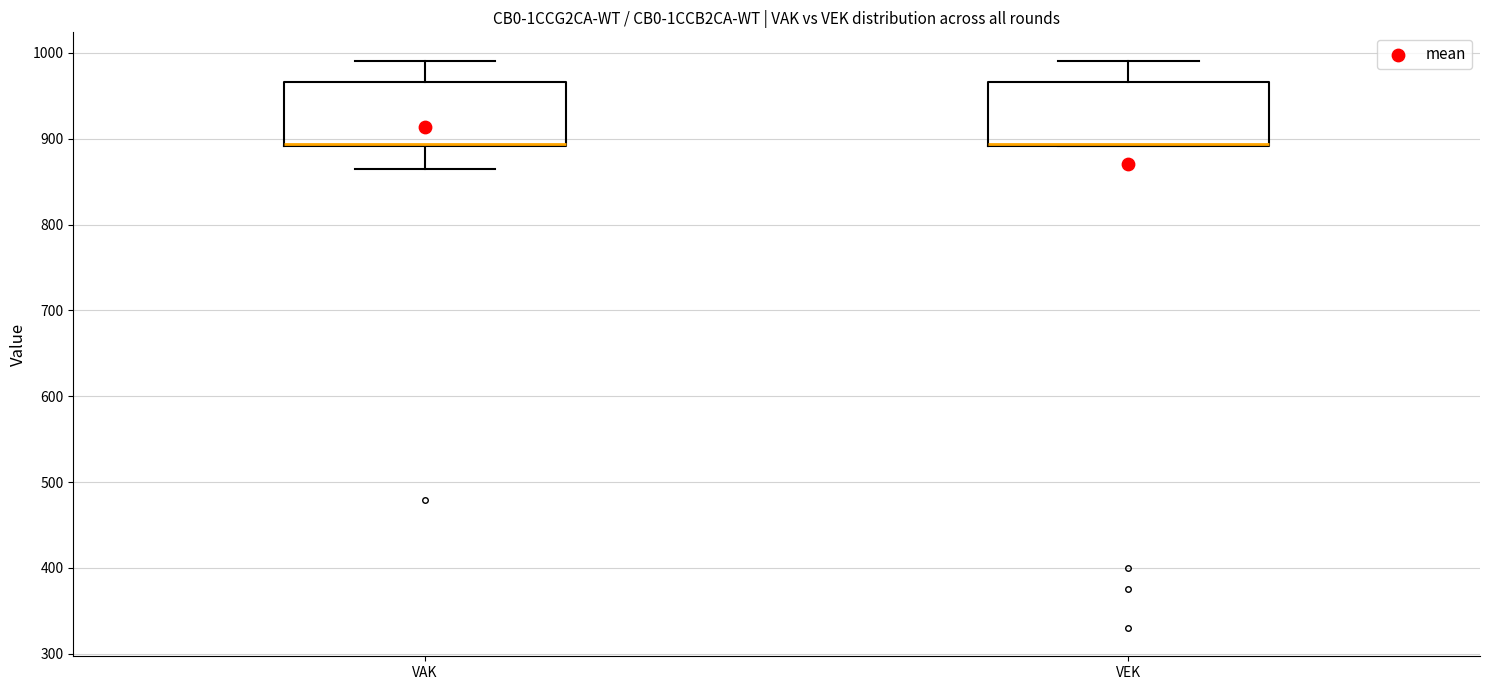

Reading left to right, transcribe this box plot: for each box, give where its median line is, the range the box spans, and where its two whiskers end, as read against the y-axis. The values are not printed on the chart, so give them approximately, as read against the axis.

VAK: median 890 (drawn on the box's lower edge), box 890 to 970, whiskers 870 to 990
VEK: median 890 (drawn on the box's lower edge), box 890 to 970, whiskers 890 to 990